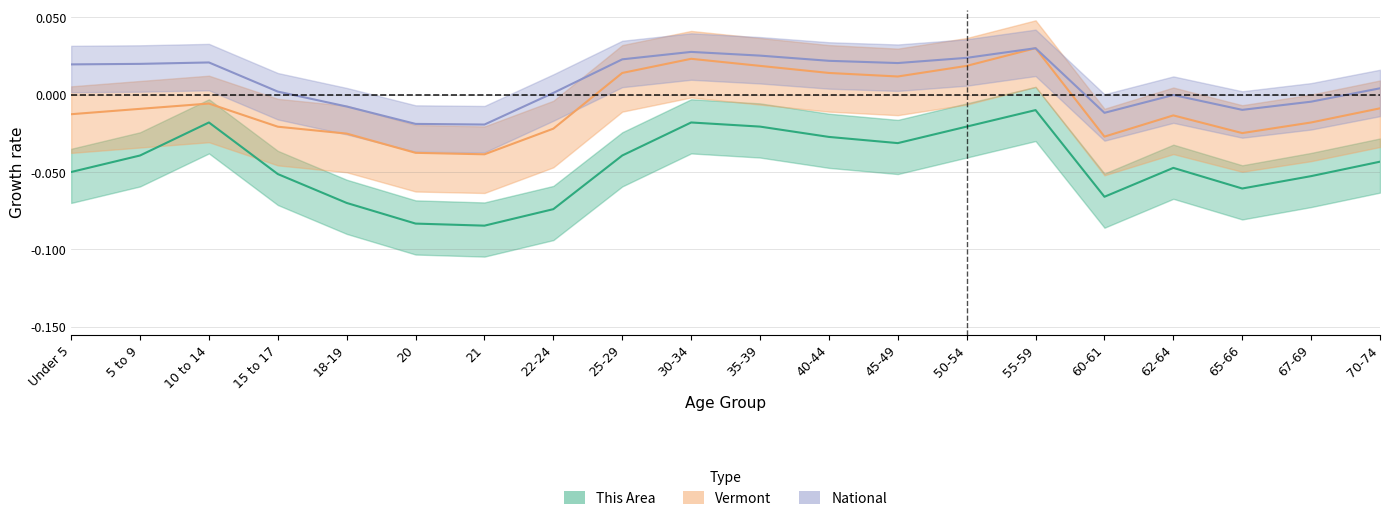

What are all the series names shown in the legend?

this_area, vermont, national